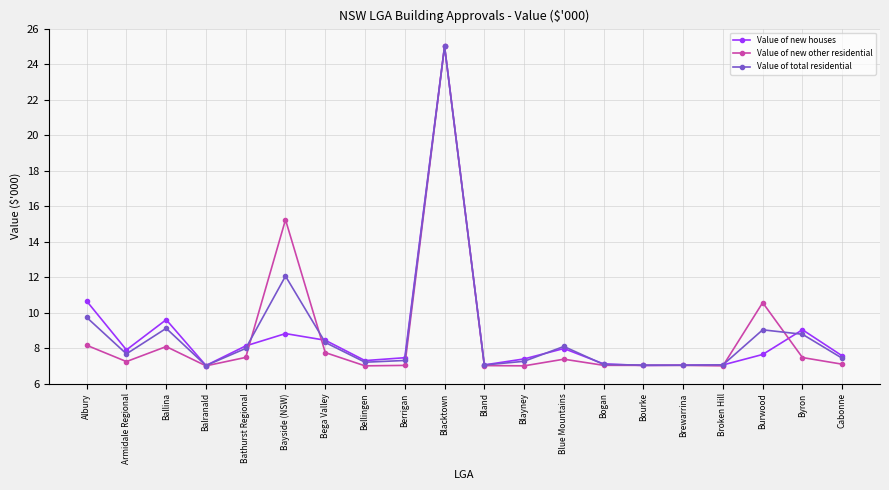

What is the difference between the Value of total residential values at Berrigan and Bayside (NSW)?

4.8